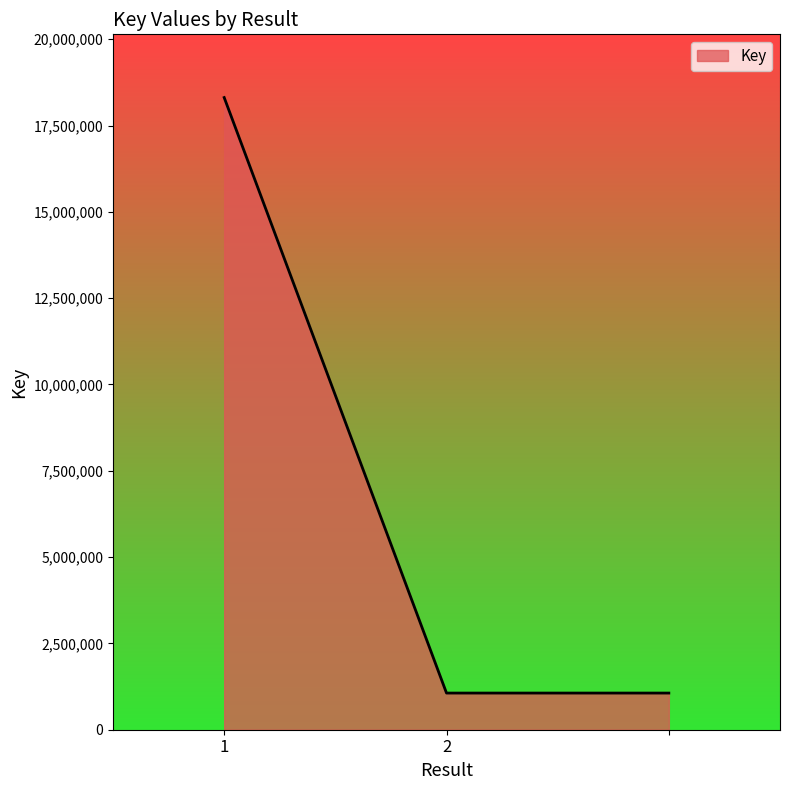

What is the minimum value shown in the chart?

1061709